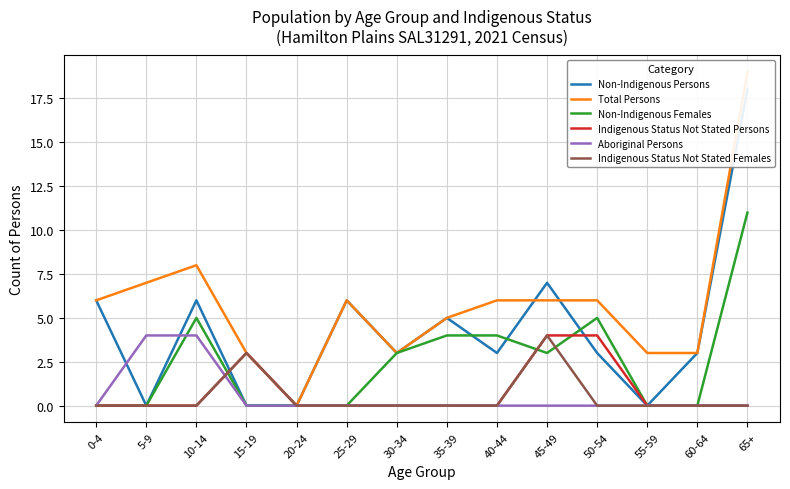

Reading left to right, what are all the values shown in this chart?

Non-Indigenous Persons: 0-4=6	5-9=0	10-14=6	15-19=0	20-24=0	25-29=6	30-34=3	35-39=5	40-44=3	45-49=7	50-54=3	55-59=0	60-64=3	65+=18
Total Persons: 0-4=6	5-9=7	10-14=8	15-19=3	20-24=0	25-29=6	30-34=3	35-39=5	40-44=6	45-49=6	50-54=6	55-59=3	60-64=3	65+=19
Non-Indigenous Females: 0-4=0	5-9=0	10-14=5	15-19=0	20-24=0	25-29=0	30-34=3	35-39=4	40-44=4	45-49=3	50-54=5	55-59=0	60-64=0	65+=11
Indigenous Status Not Stated Persons: 0-4=0	5-9=0	10-14=0	15-19=3	20-24=0	25-29=0	30-34=0	35-39=0	40-44=0	45-49=4	50-54=4	55-59=0	60-64=0	65+=0
Aboriginal Persons: 0-4=0	5-9=4	10-14=4	15-19=0	20-24=0	25-29=0	30-34=0	35-39=0	40-44=0	45-49=0	50-54=0	55-59=0	60-64=0	65+=0
Indigenous Status Not Stated Females: 0-4=0	5-9=0	10-14=0	15-19=3	20-24=0	25-29=0	30-34=0	35-39=0	40-44=0	45-49=4	50-54=0	55-59=0	60-64=0	65+=0